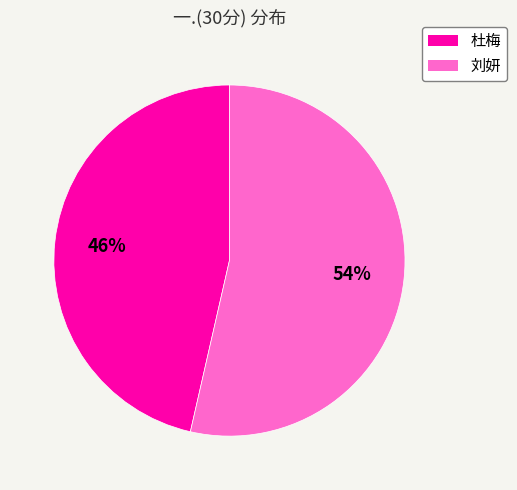

To the nearest percent, what percentage of the pie is 杜梅?

46%